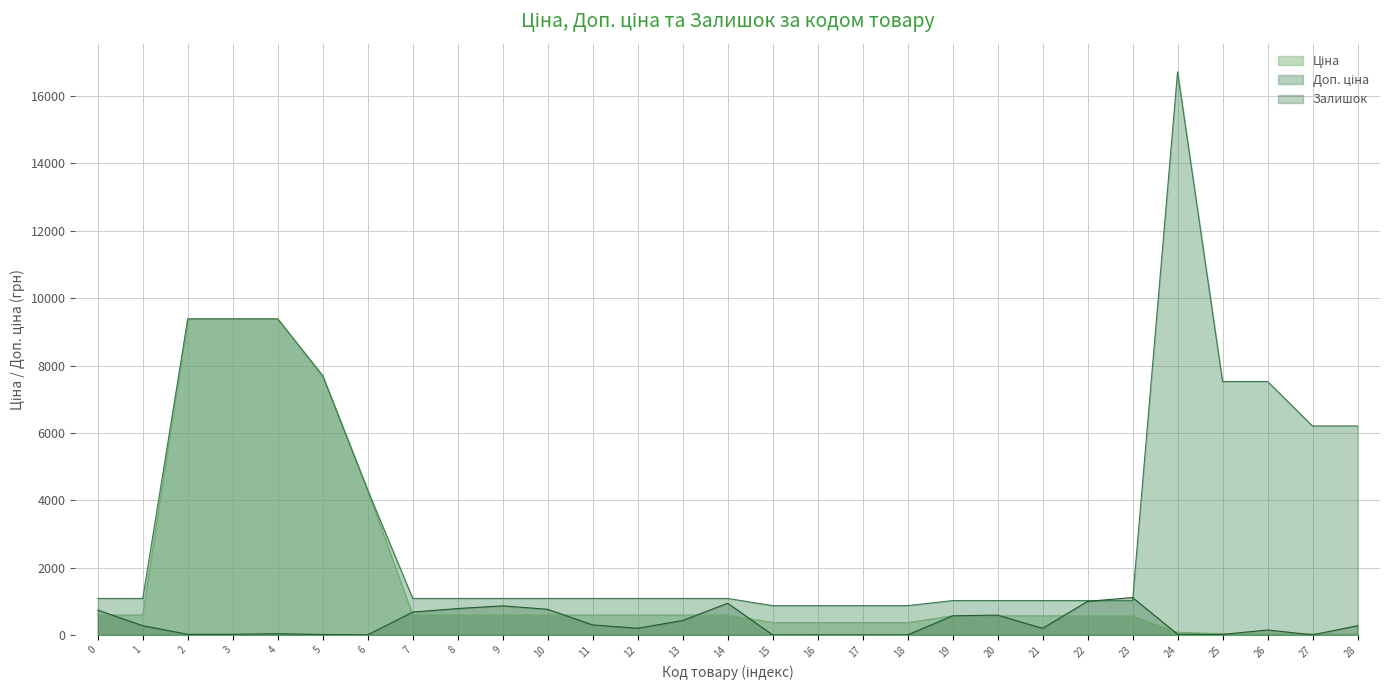

What is the maximum value shown in the chart?

16722.0